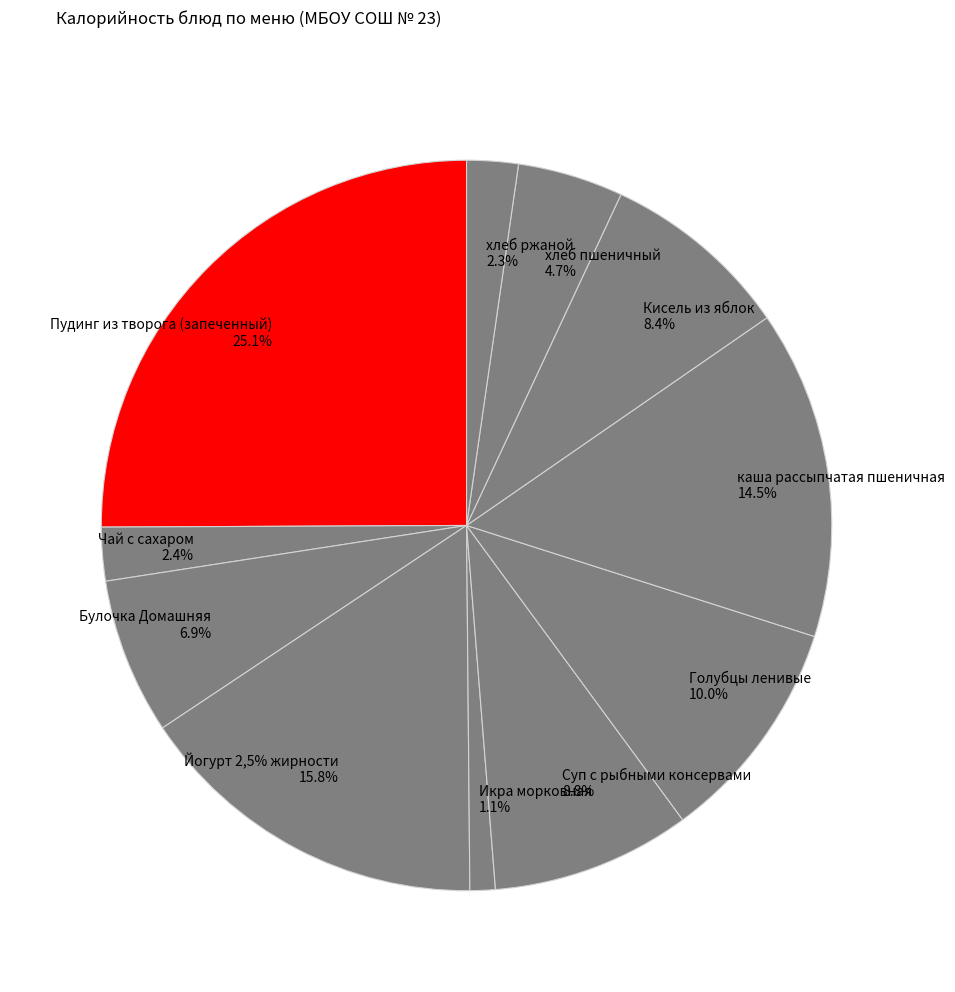

What is the change in value from Чай с сахаром to хлеб пшеничный?

+35.0